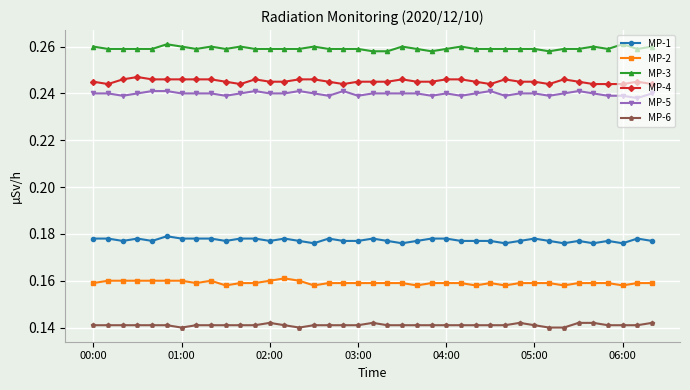

How many MP-5 values are between 0 and 1?

39